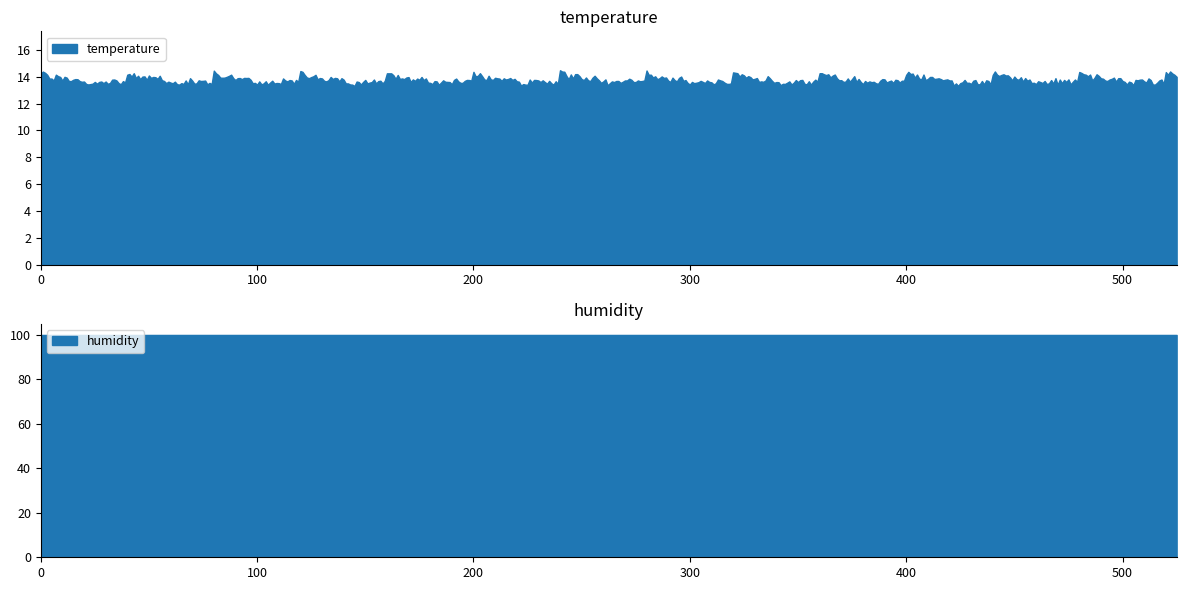

At 10:00, list the series in order from smallest to largest.

temperature, humidity